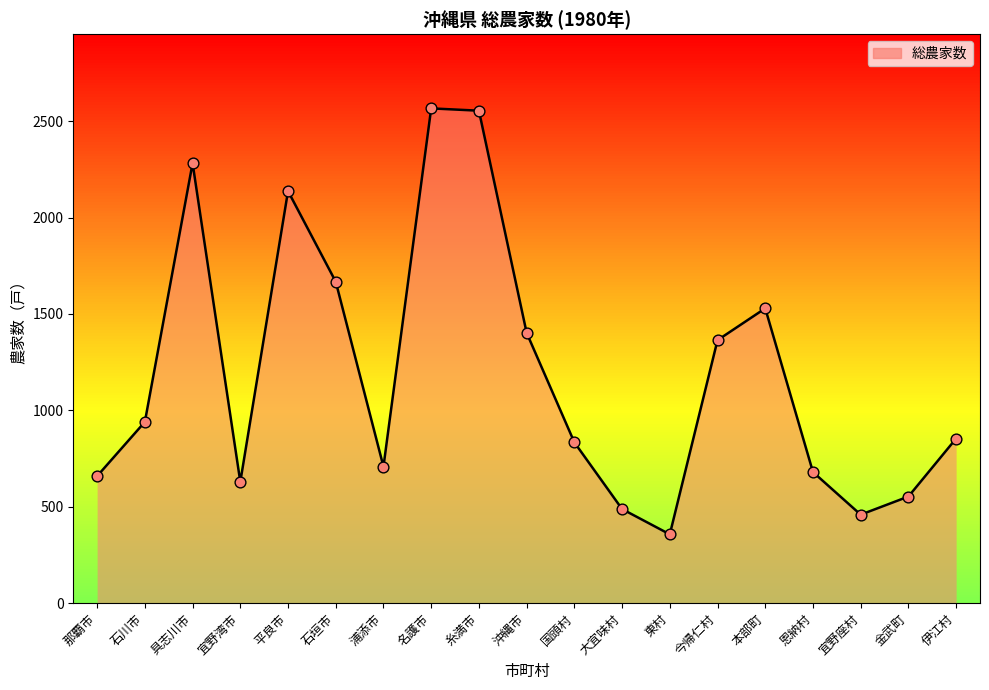

What is the change in value from 平良市 to 東村?

-1780